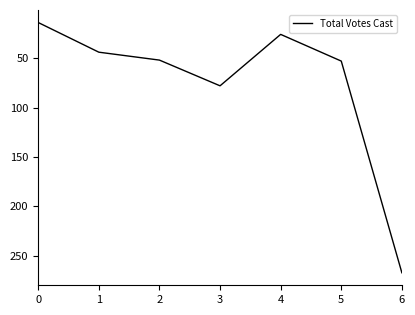

Where is the first local maximum?

3